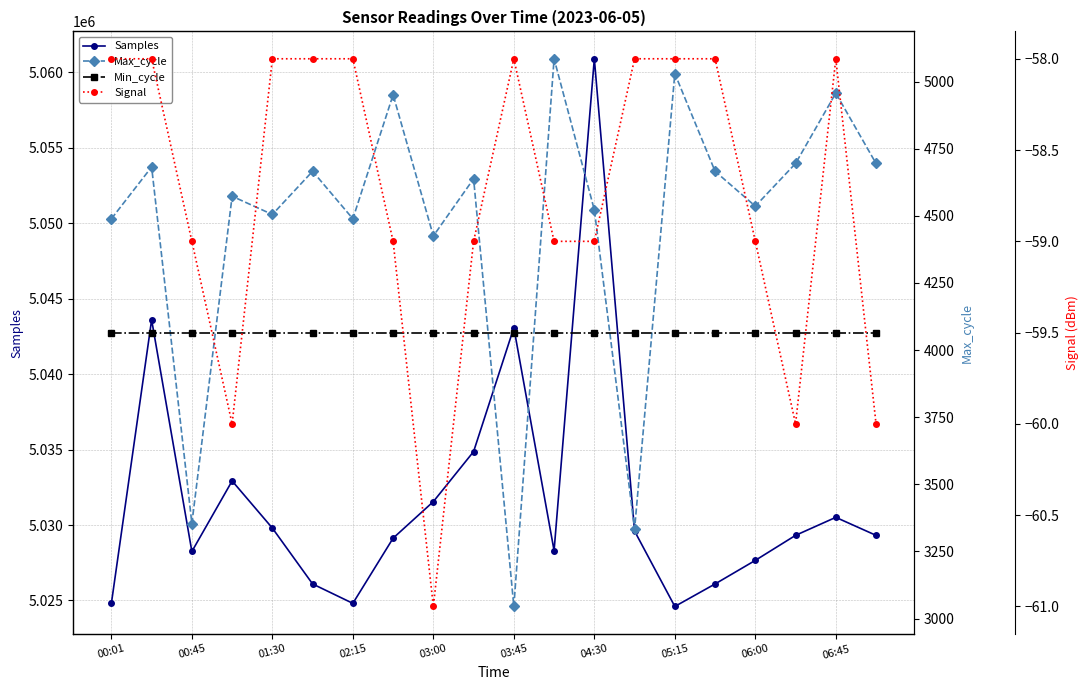

True or false: Max_cycle and Min_cycle cross at least once.

False